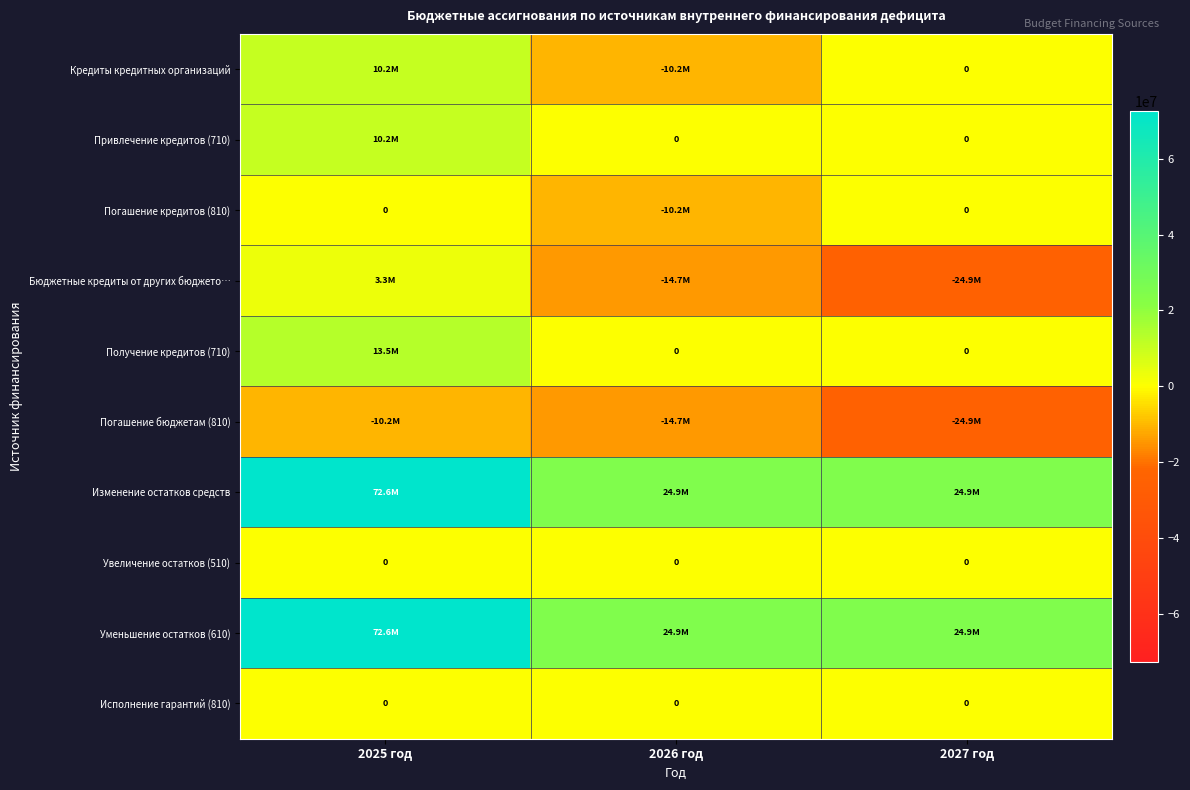

The value of Уменьшение остатков (610) at 2027 год is 11703023.1. True or false?

False